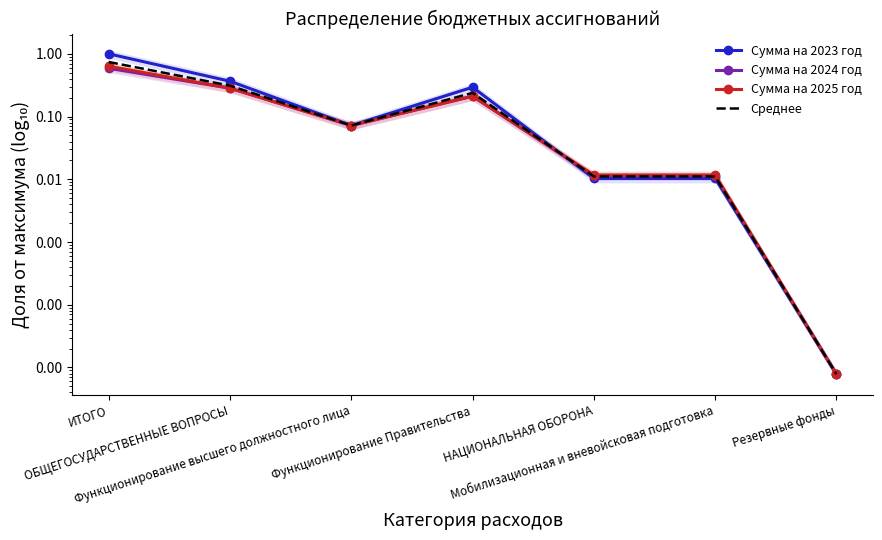

What is the label of the 3rd point from the left?

Функционирование высшего должностного лица